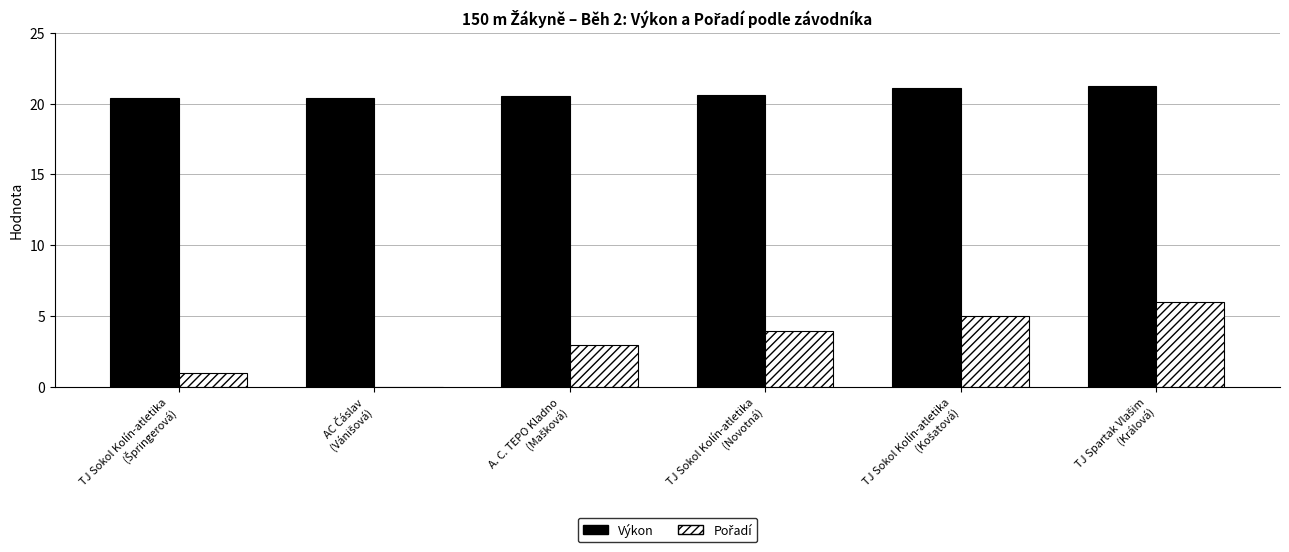

What is the greatest value displayed?

21.2